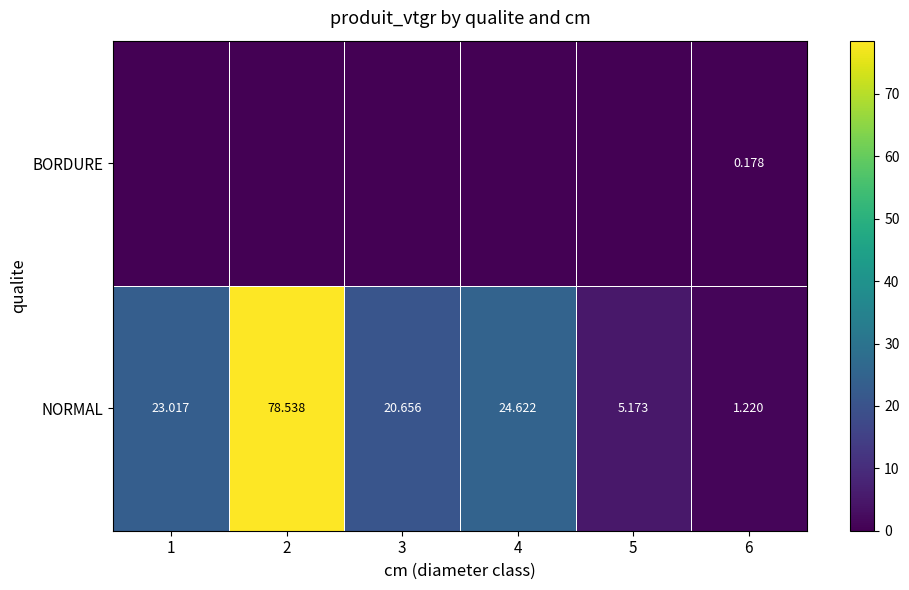

Rank the series by their maximum value, from lowest to highest.

BORDURE, NORMAL